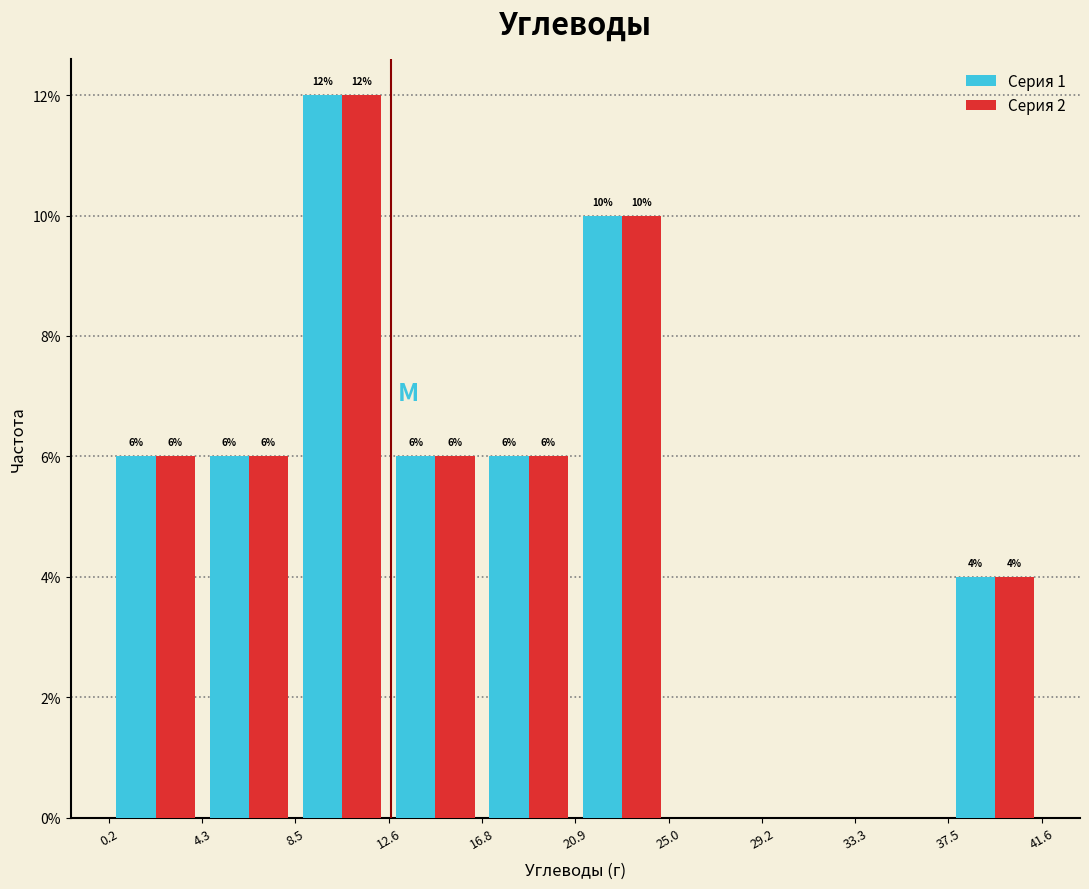

In the Серия 2 series, which range on the x-axis has the tallest bar?

8.5 to 12.6